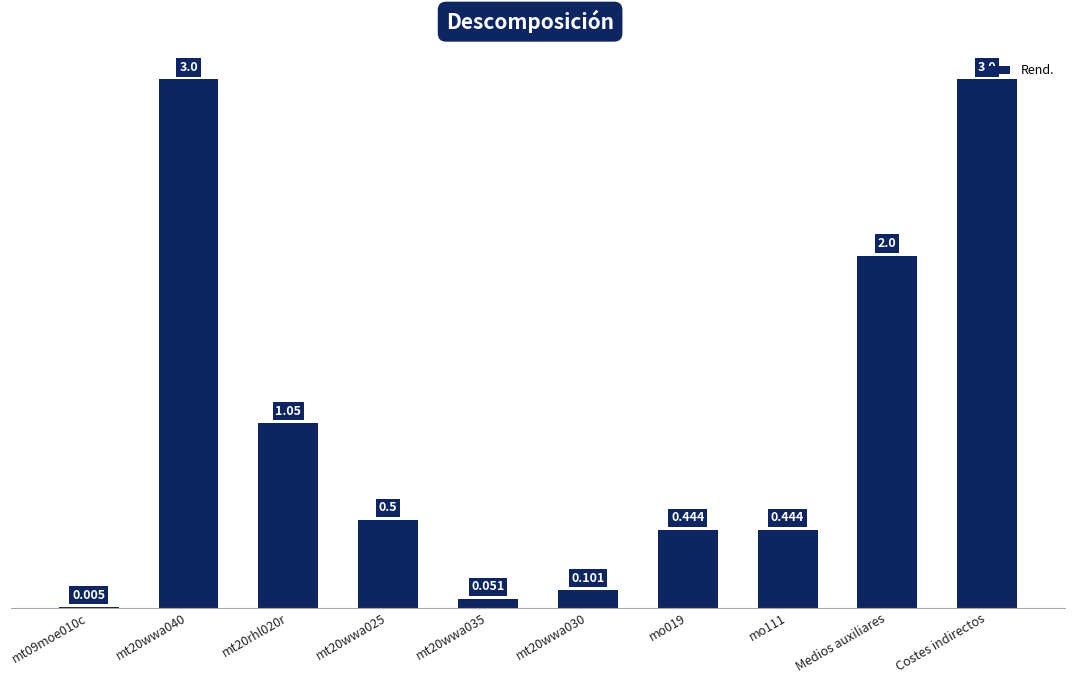

What is the sum of all values?

10.6